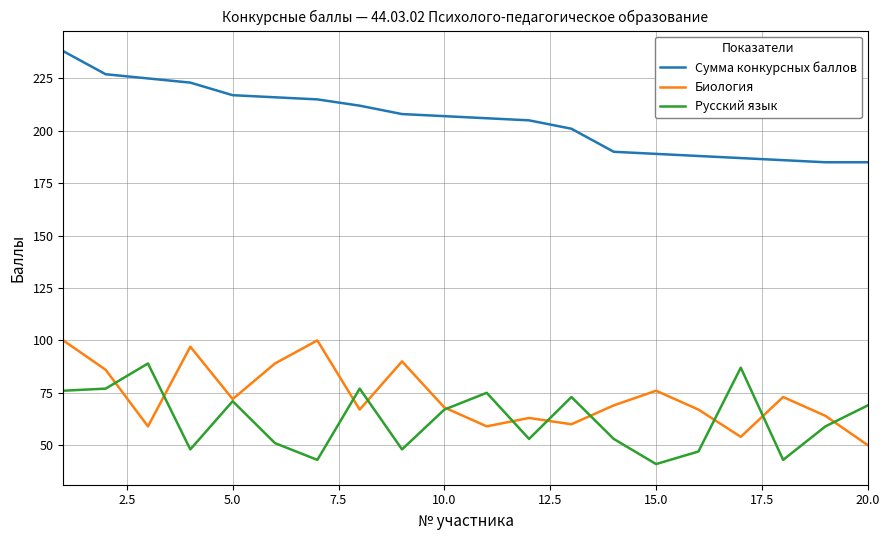

Rank the series by their maximum value, from highest to lowest.

Сумма конкурсных баллов, Биология, Русский язык